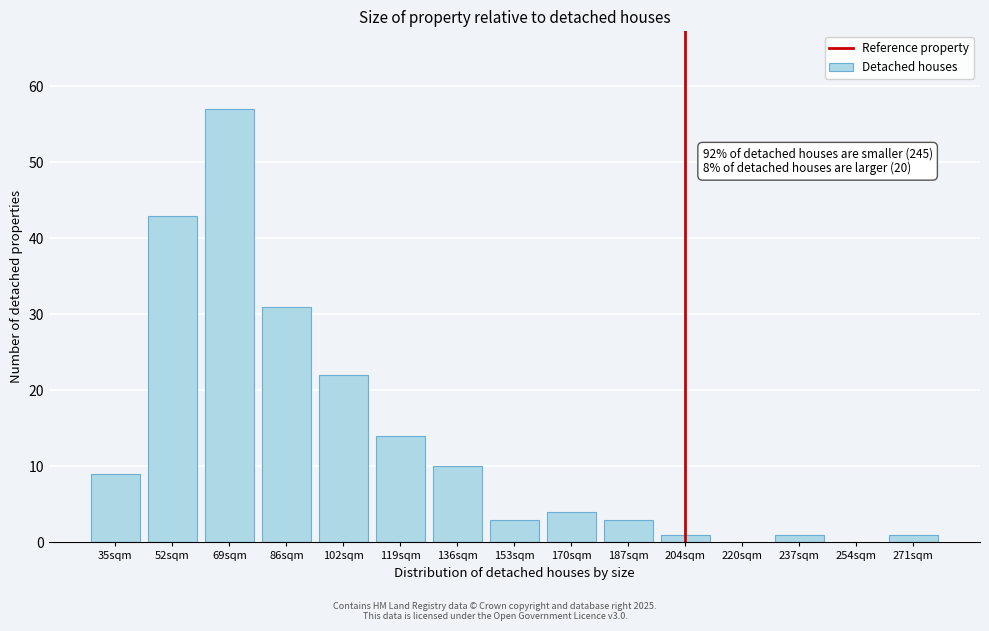

Reading right to left, list all the values displayed in this chart.

271sqm=1	254sqm=0	237sqm=1	220sqm=0	204sqm=1	187sqm=3	170sqm=4	153sqm=3	136sqm=10	119sqm=14	102sqm=22	86sqm=31	69sqm=57	52sqm=43	35sqm=9